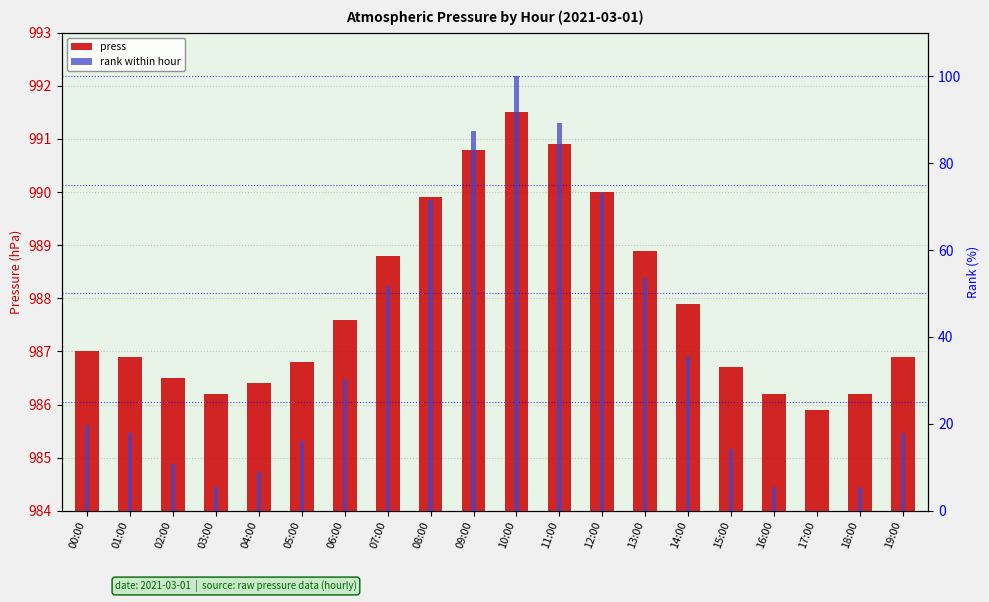

What is the label of the 11th bar from the right?

09:00